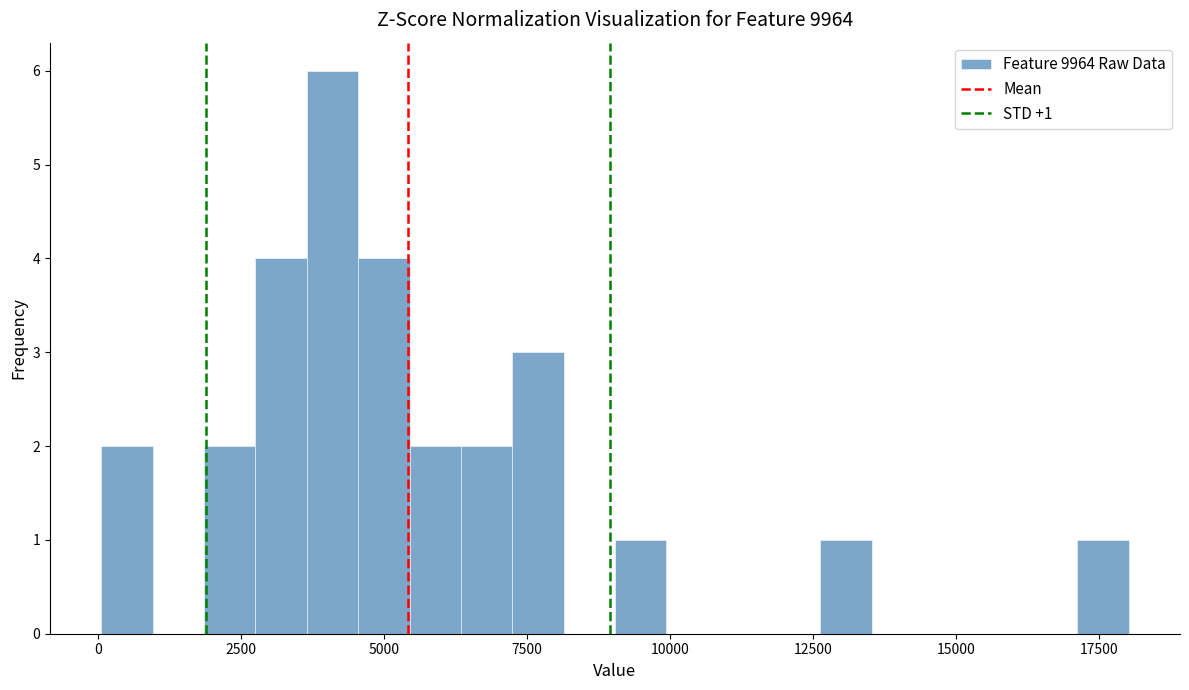

Read against the x-axis, roughly where is the centre of the tallest bar?

4000